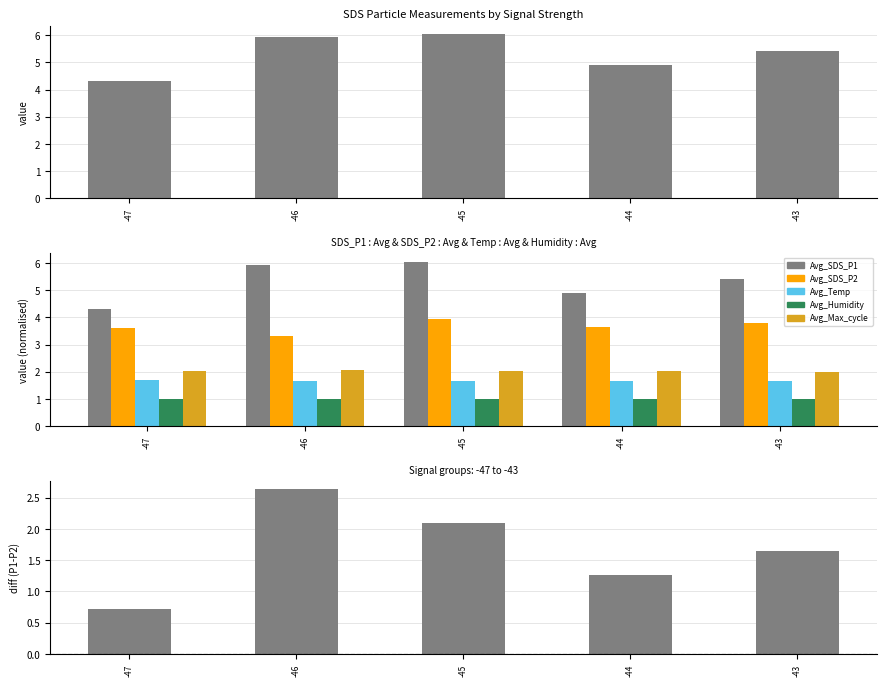

What is the value of the Avg_SDS_P1 bar at the 3rd from the left?

6.0